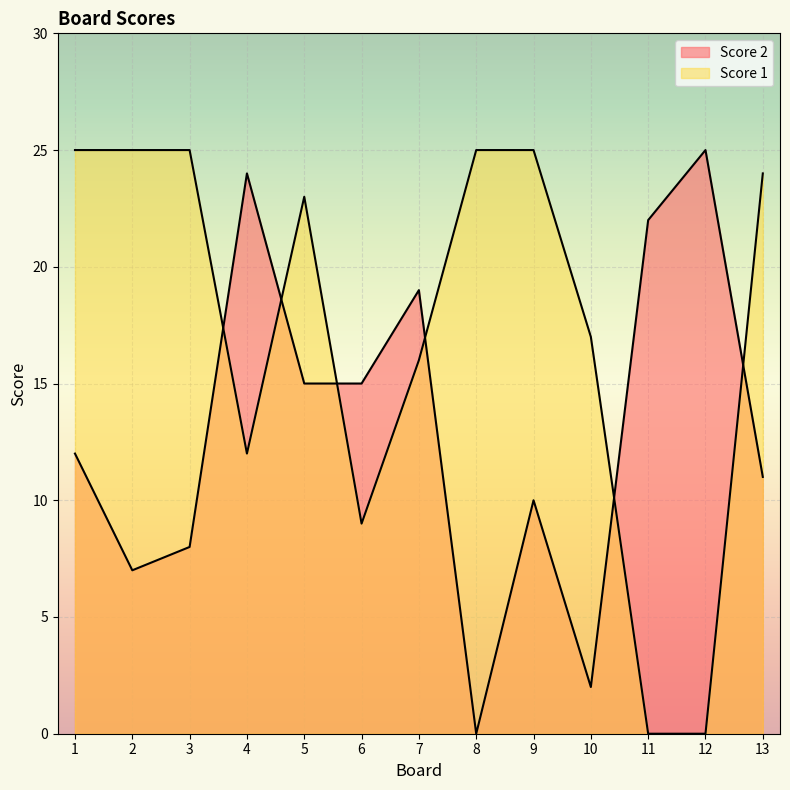

How many categories are shown in the chart?

13